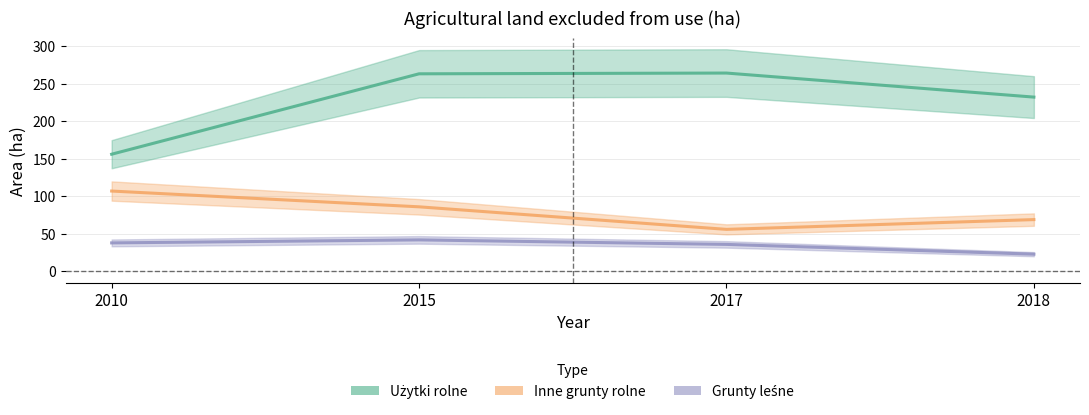

The value of Użytki rolne at 2015 is 387. True or false?

False